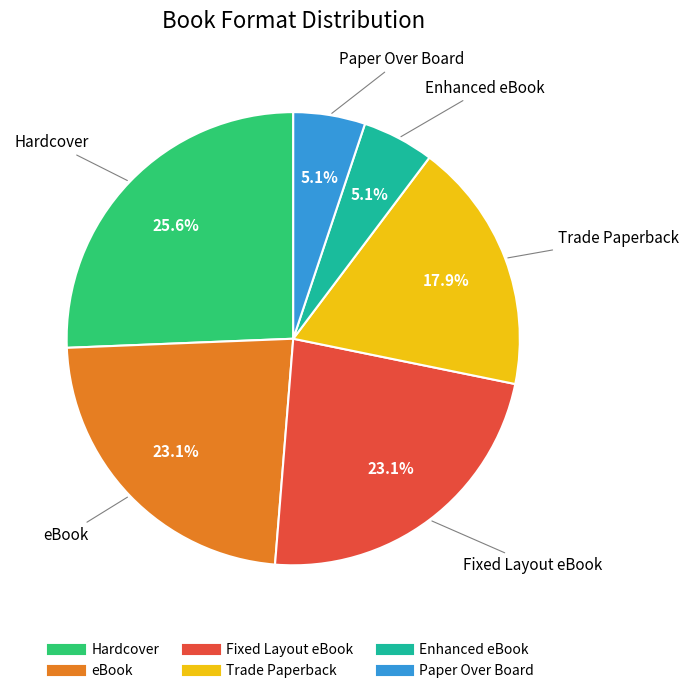

To the nearest percent, what is the combined percentage of eBook and Trade Paperback?

41%